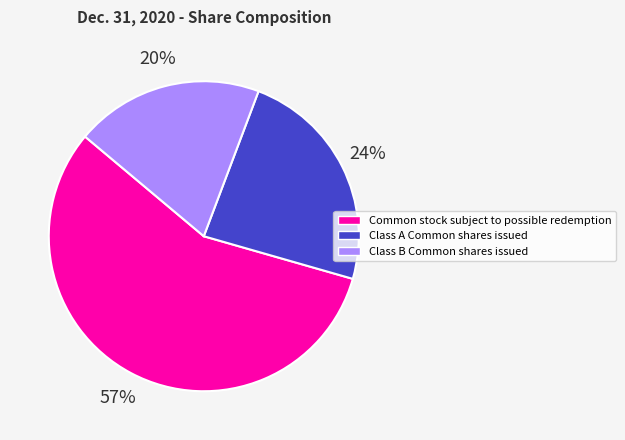

Count the number of slices in the pie.

3